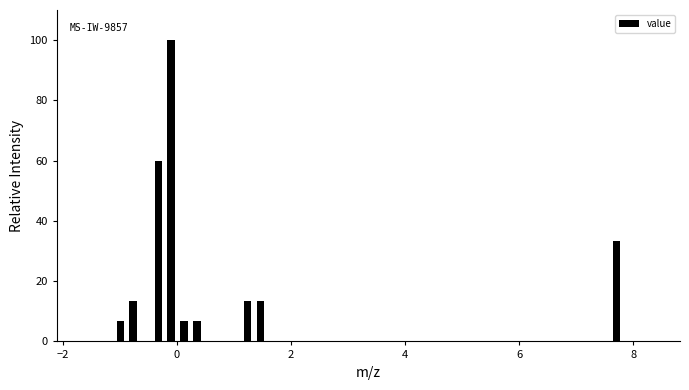

Around what value on the x-axis is the tallest bar? Give the approximate position of its centre, as read against the axis.

0.0